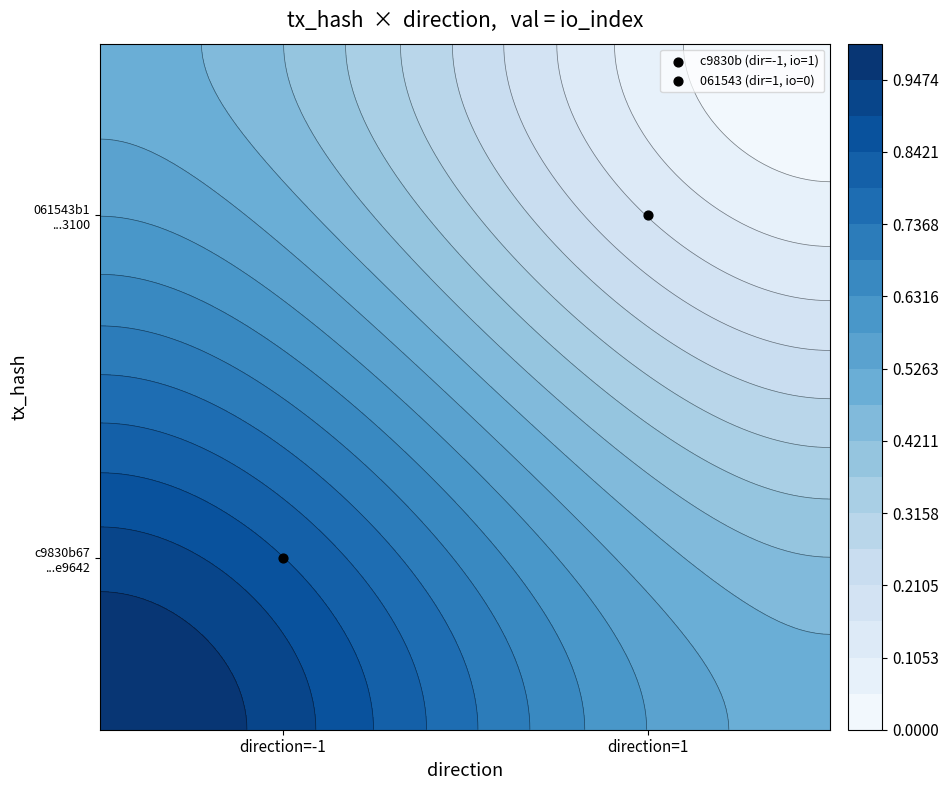

At how many categories does at least one series exceed 0?

2